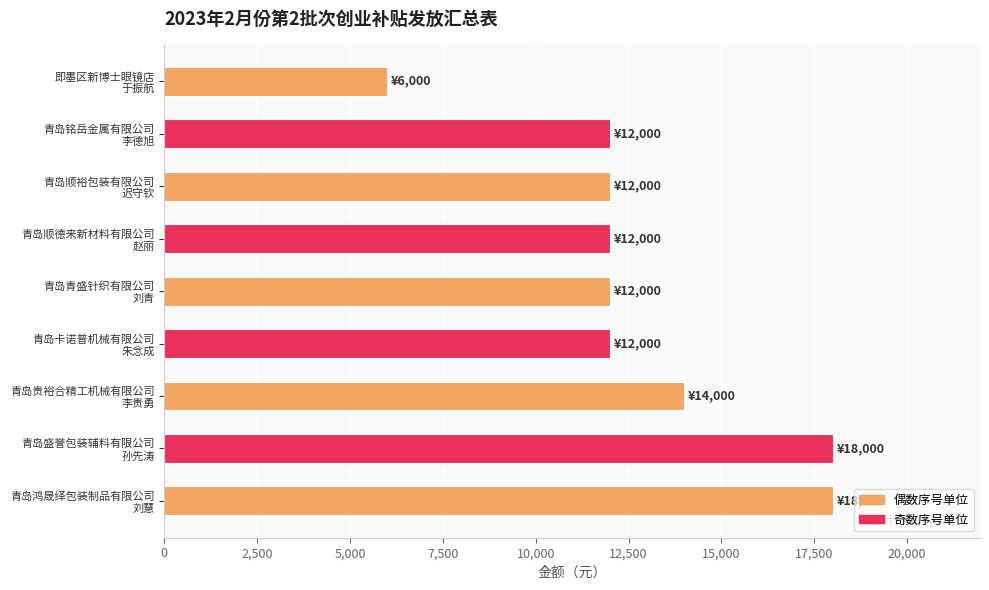

What is the minimum value shown in the chart?

6000